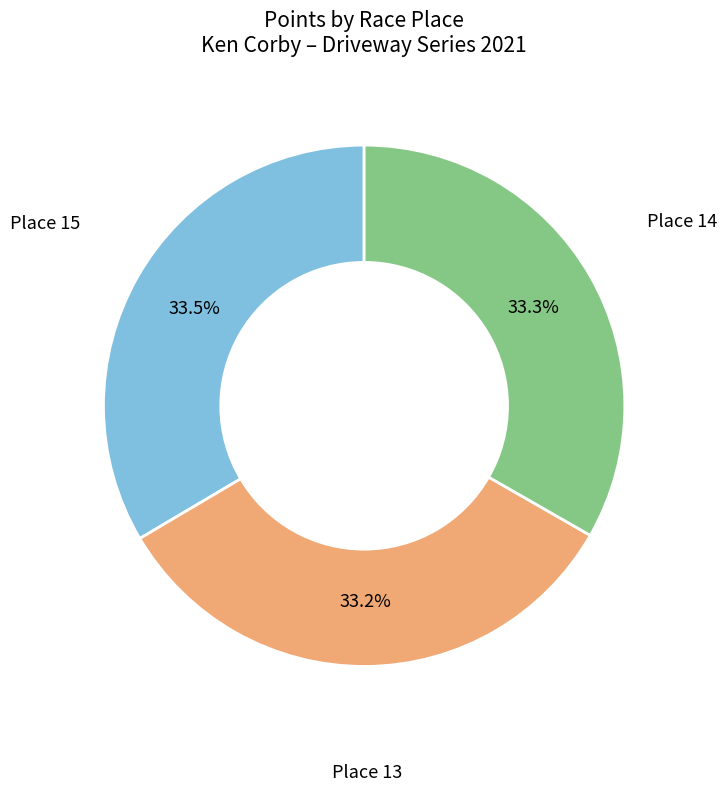

Does any single category account for the majority?

No